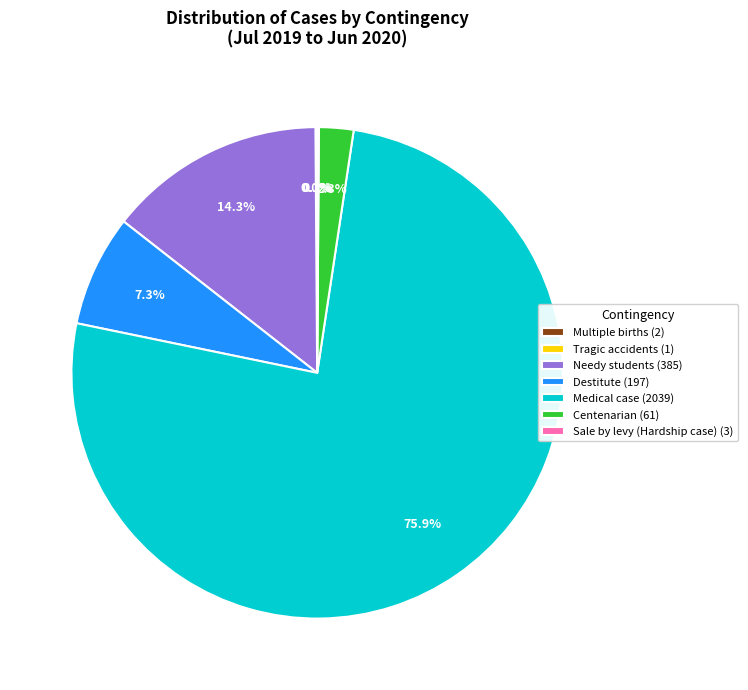

Does any single category account for the majority?

Yes